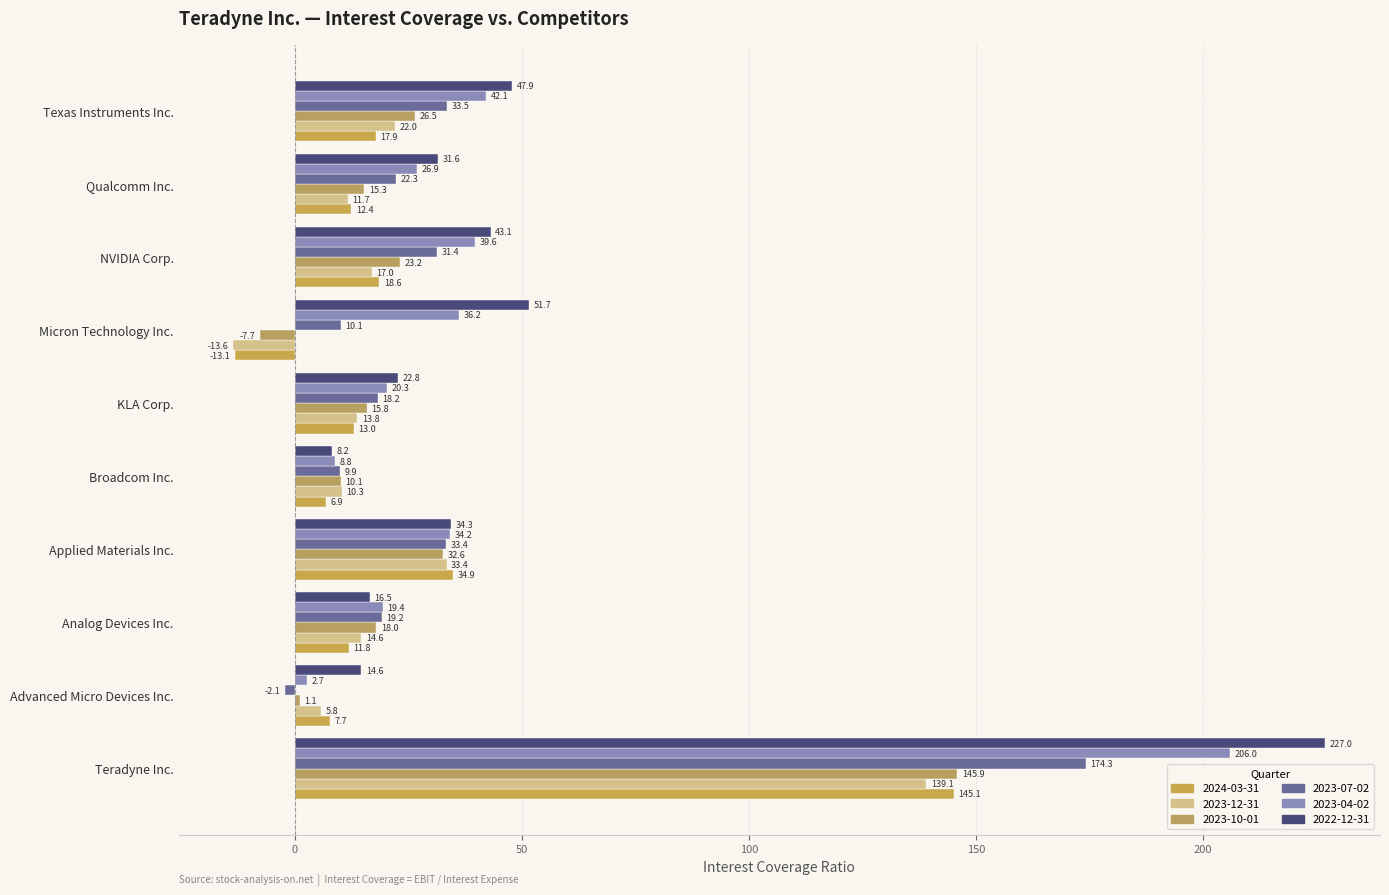

What value does the 2023-07-02 series have at Broadcom Inc.?

9.9